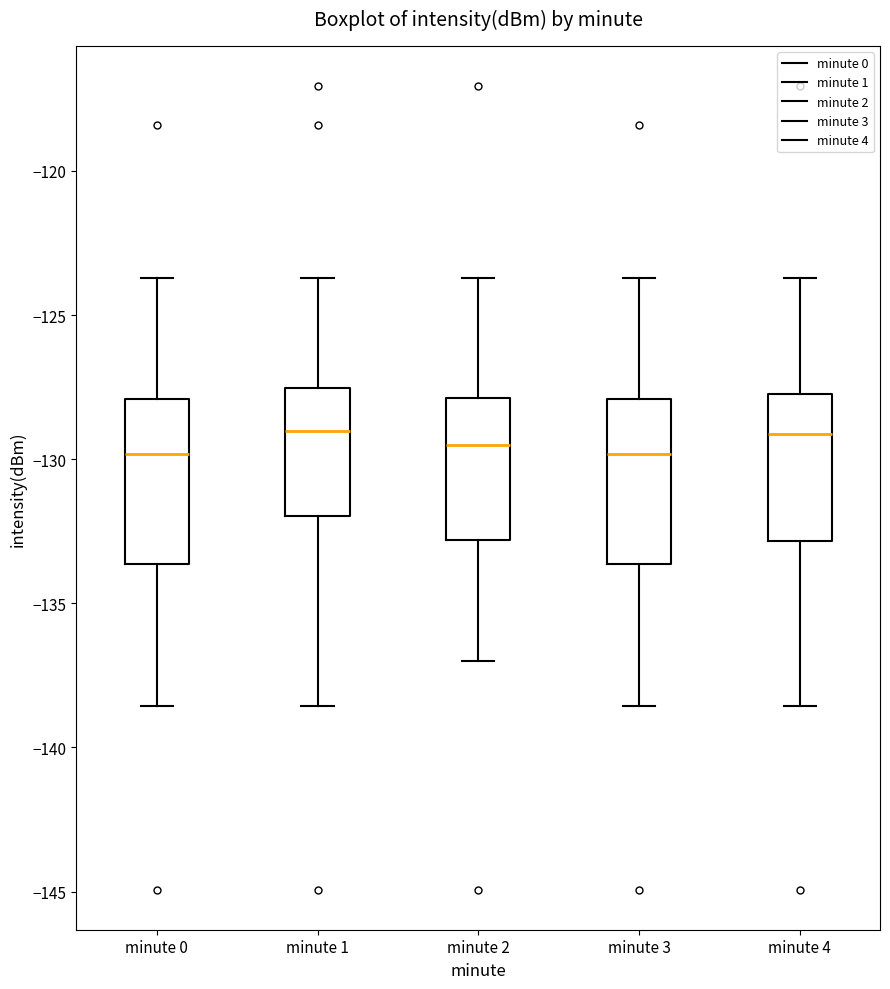

Reading left to right, transcribe this box plot: for each box, give where its median line is, the range the box spans, and where its two whiskers end, as read against the y-axis. The values are not printed on the chart, so give them approximately, as read against the axis.

minute 0: median -130.0, box -133.5 to -128.0, whiskers -138.5 to -123.5
minute 1: median -129.0, box -132.0 to -127.5, whiskers -138.5 to -123.5
minute 2: median -129.5, box -133.0 to -128.0, whiskers -137.0 to -123.5
minute 3: median -130.0, box -133.5 to -128.0, whiskers -138.5 to -123.5
minute 4: median -129.0, box -133.0 to -128.0, whiskers -138.5 to -123.5